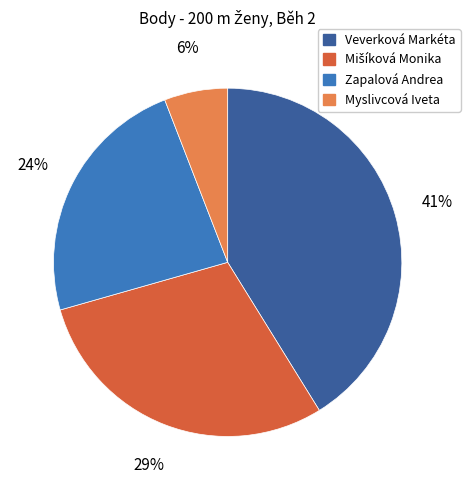

Combined, do Zapalová Andrea and Myslivcová Iveta account for over 50%?

No